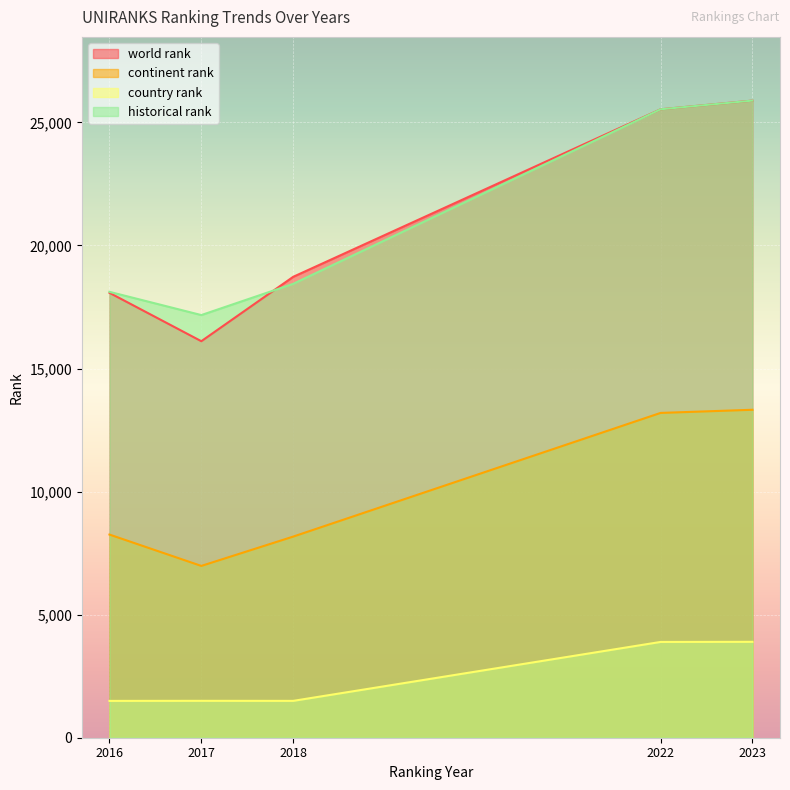

Rank the series by their maximum value, from lowest to highest.

country rank, continent rank, world rank, historical rank